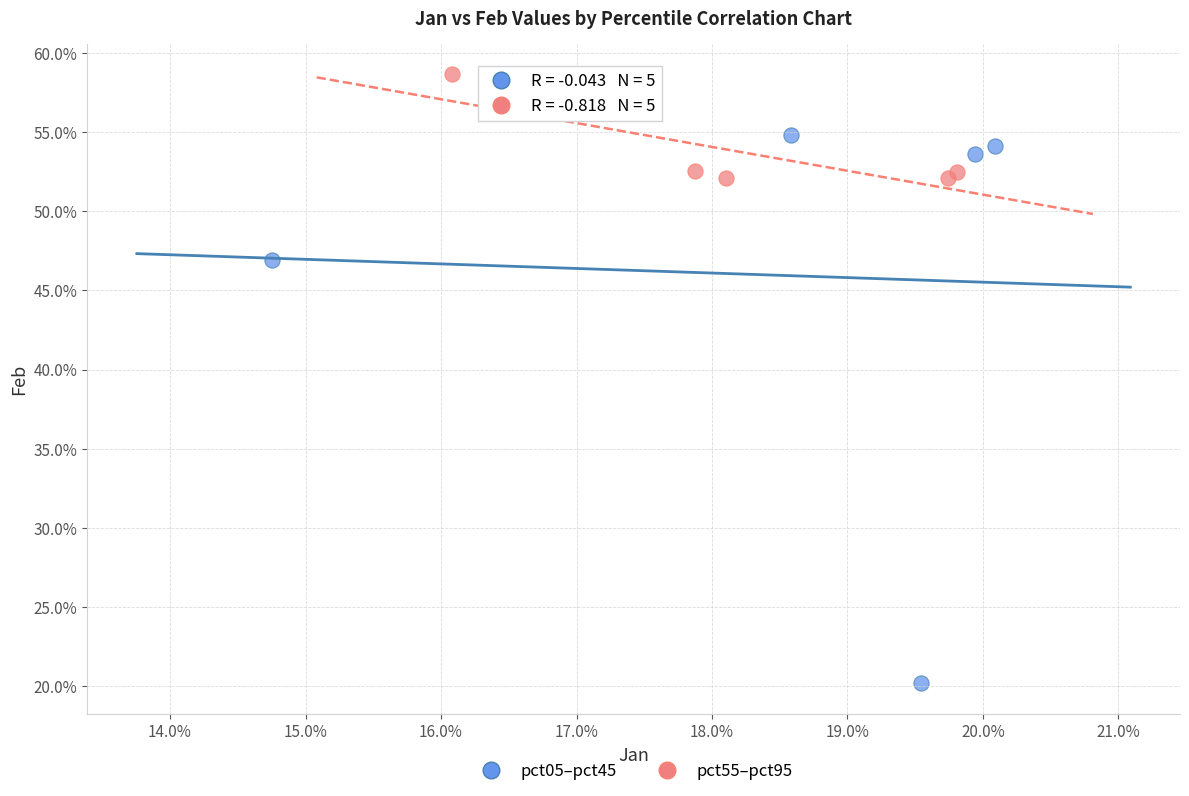

What are all the series names shown in the legend?

pct05–pct45, pct55–pct95